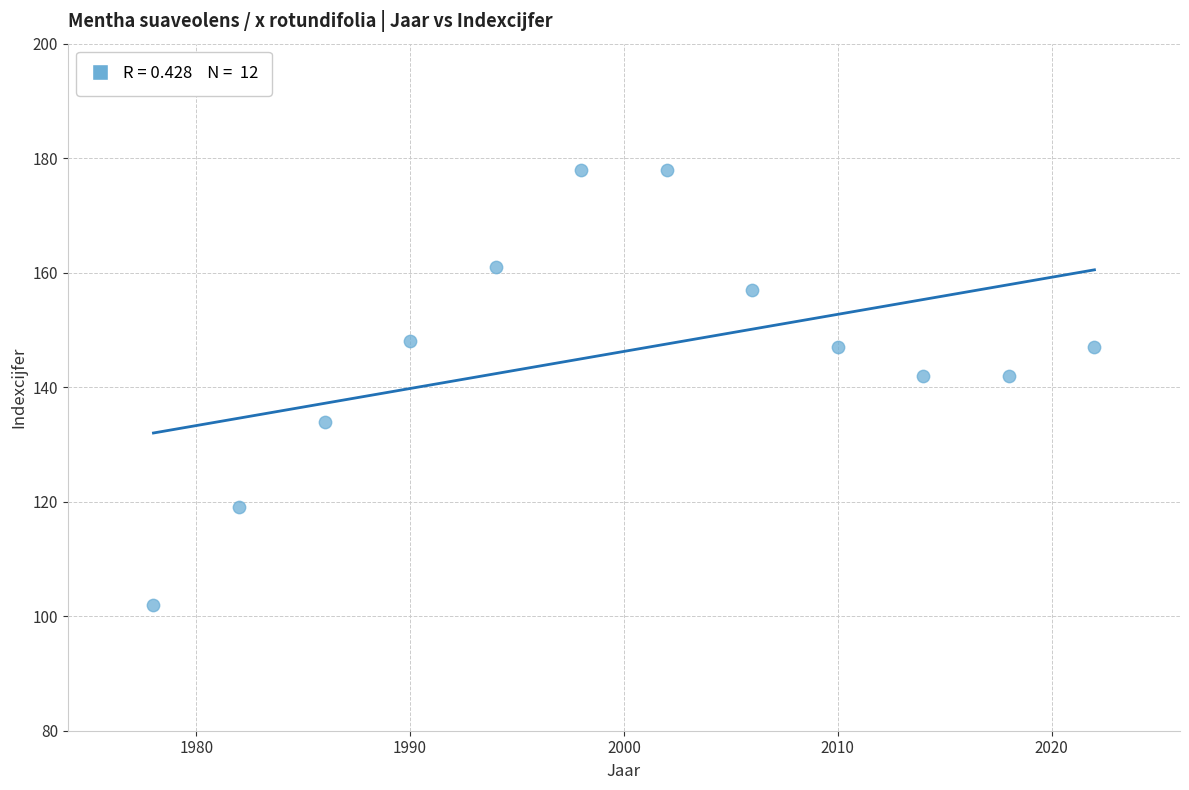

What is the range of X values (max minus min)?

44